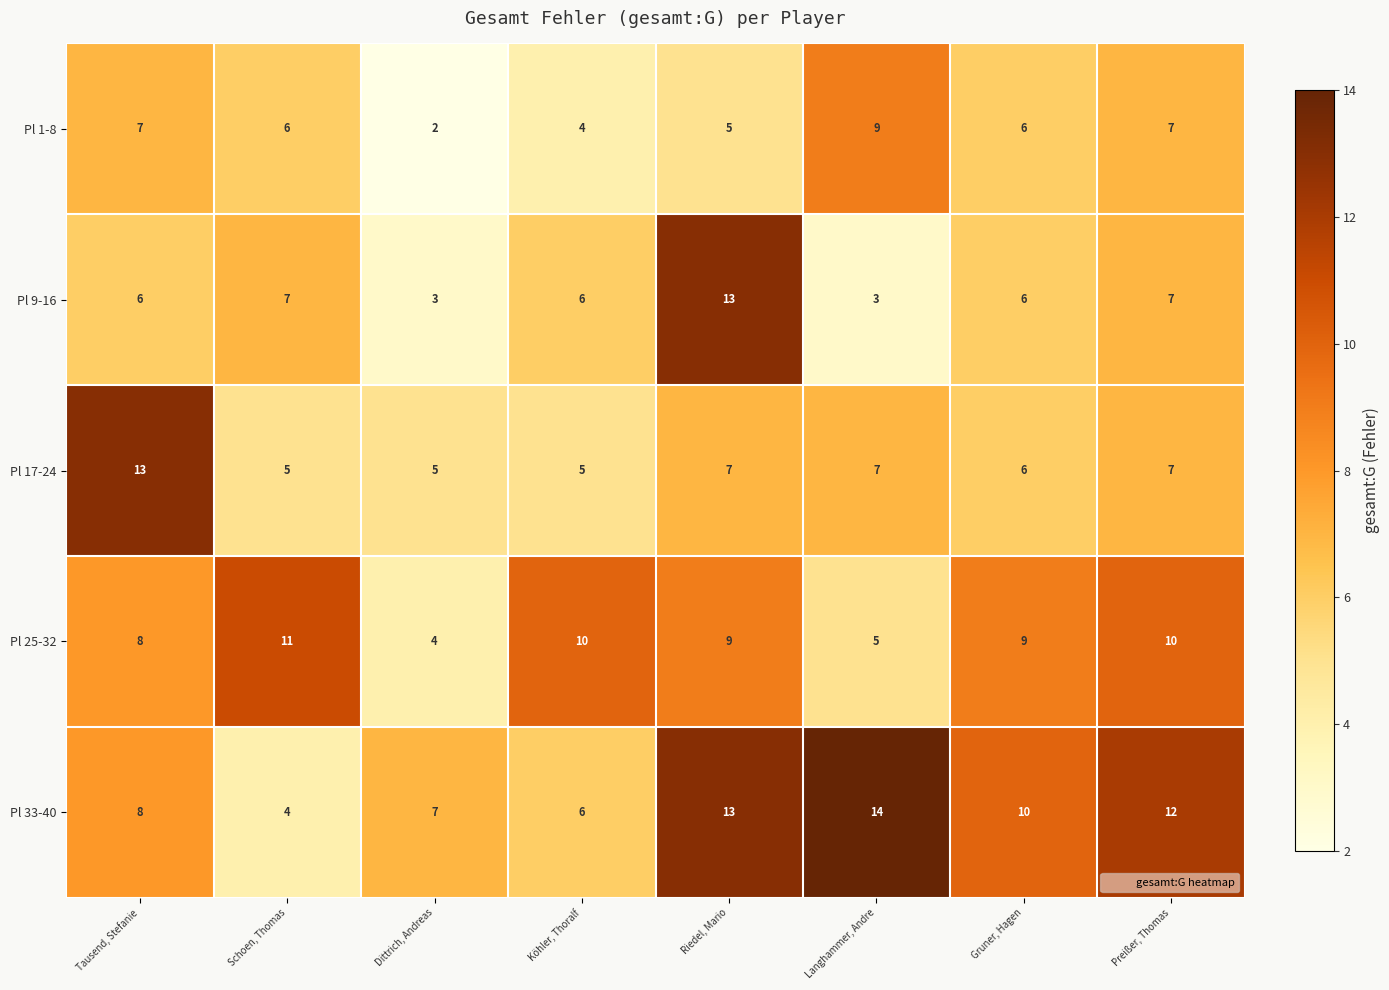

Which series has the largest total across all categories?

Pl 33-40